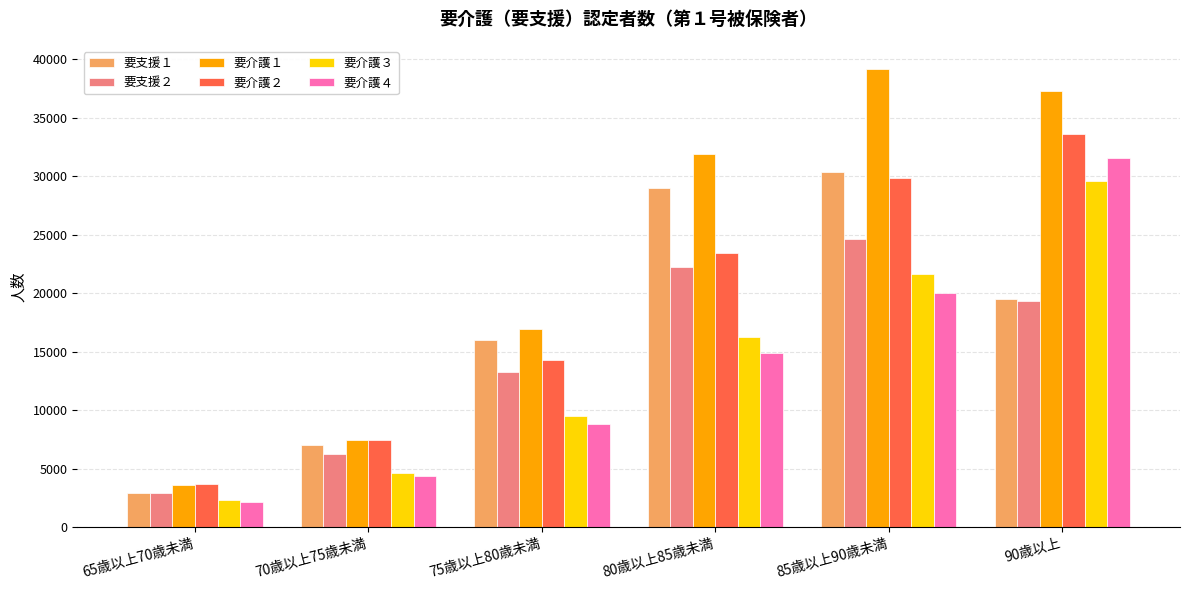

What is the average value of the 要介護１ series?

22723